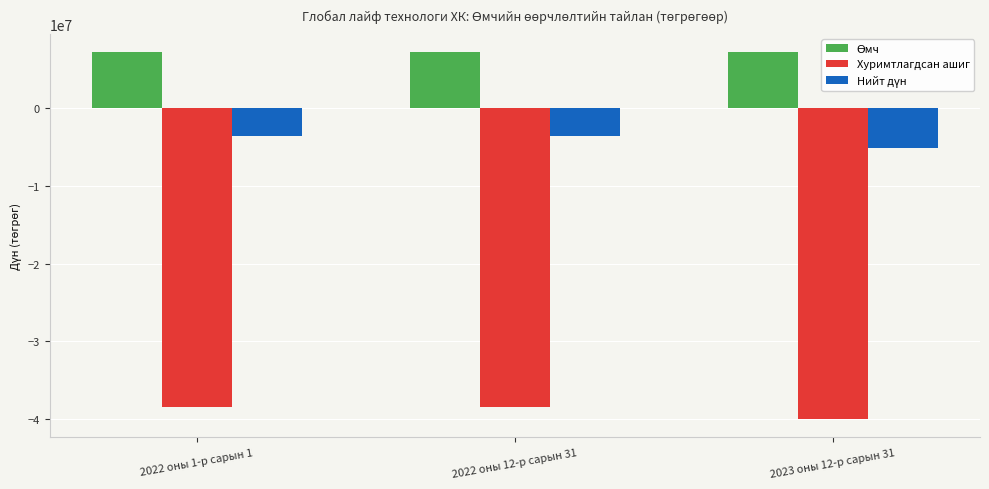

The value of Хуримтлагдсан ашиг at 2022 оны 12-р сарын 31 is -16691890. True or false?

False